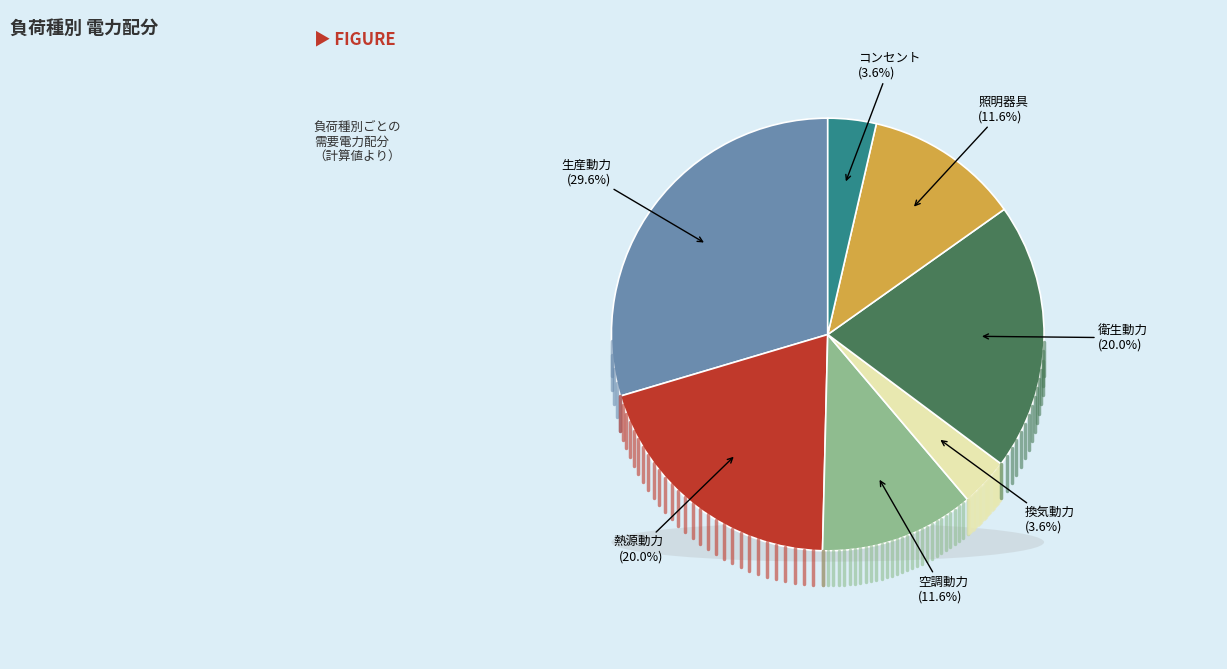

The コンセント slice represents 4% of the pie. True or false?

True